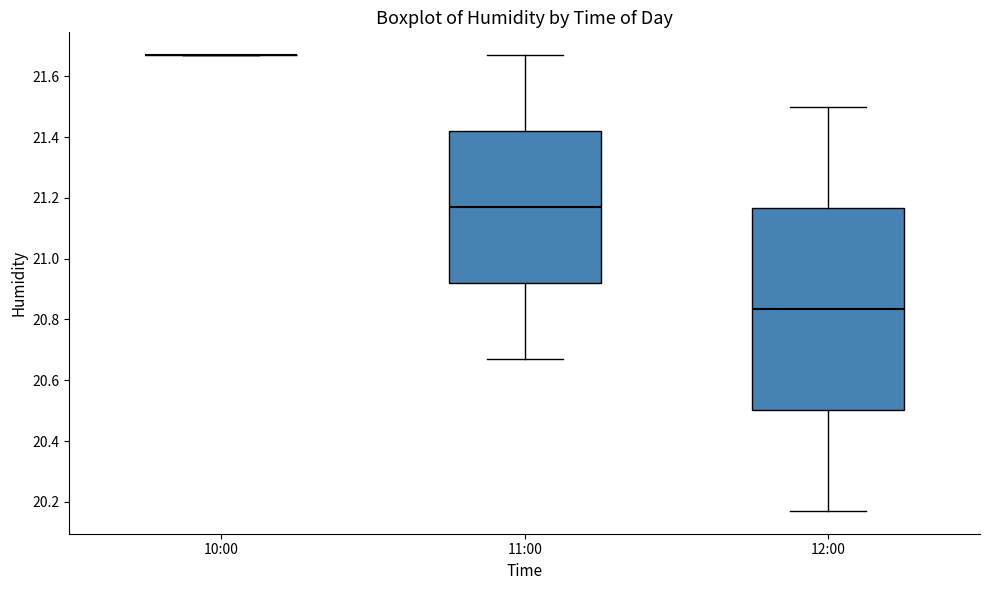

Reading left to right, transcribe this box plot: for each box, give where its median line is, the range the box spans, and where its two whiskers end, as read against the y-axis. The values are not printed on the chart, so give them approximately, as read against the axis.

10:00: box collapsed to a line at 21.68, whiskers 21.68 to 21.68
11:00: median 21.18, box 20.92 to 21.42, whiskers 20.68 to 21.68
12:00: median 20.84, box 20.50 to 21.16, whiskers 20.18 to 21.50